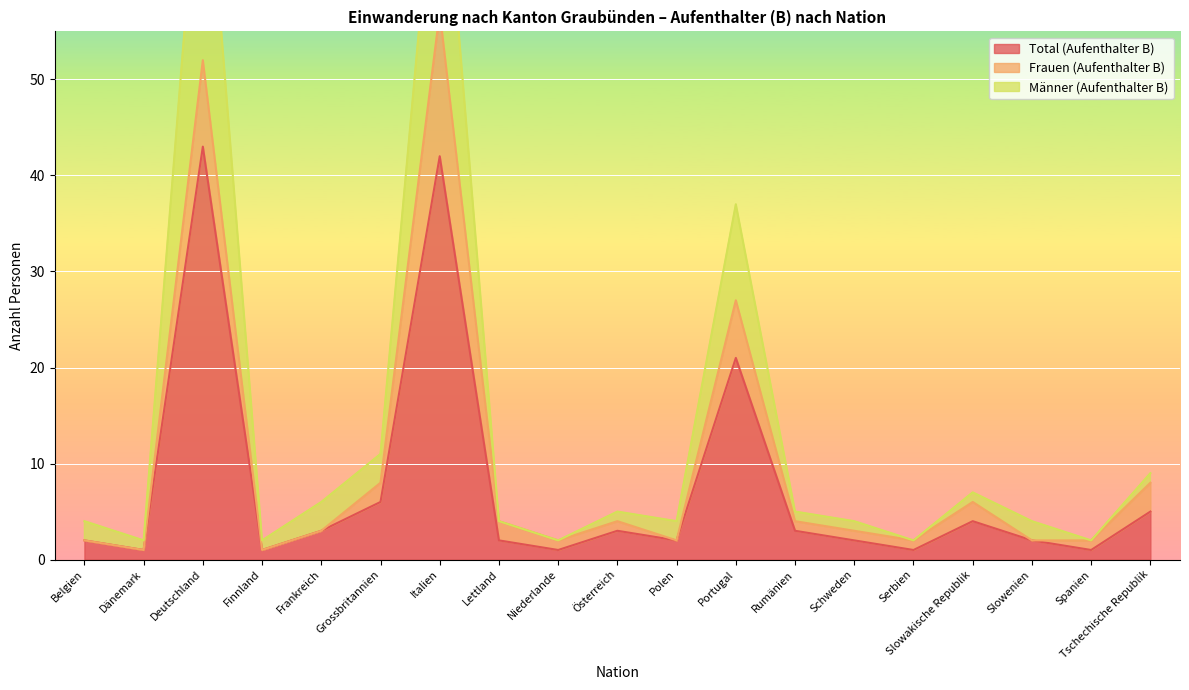

What is the difference between the maximum and minimum values in the Total (Aufenthalter B) series?

42